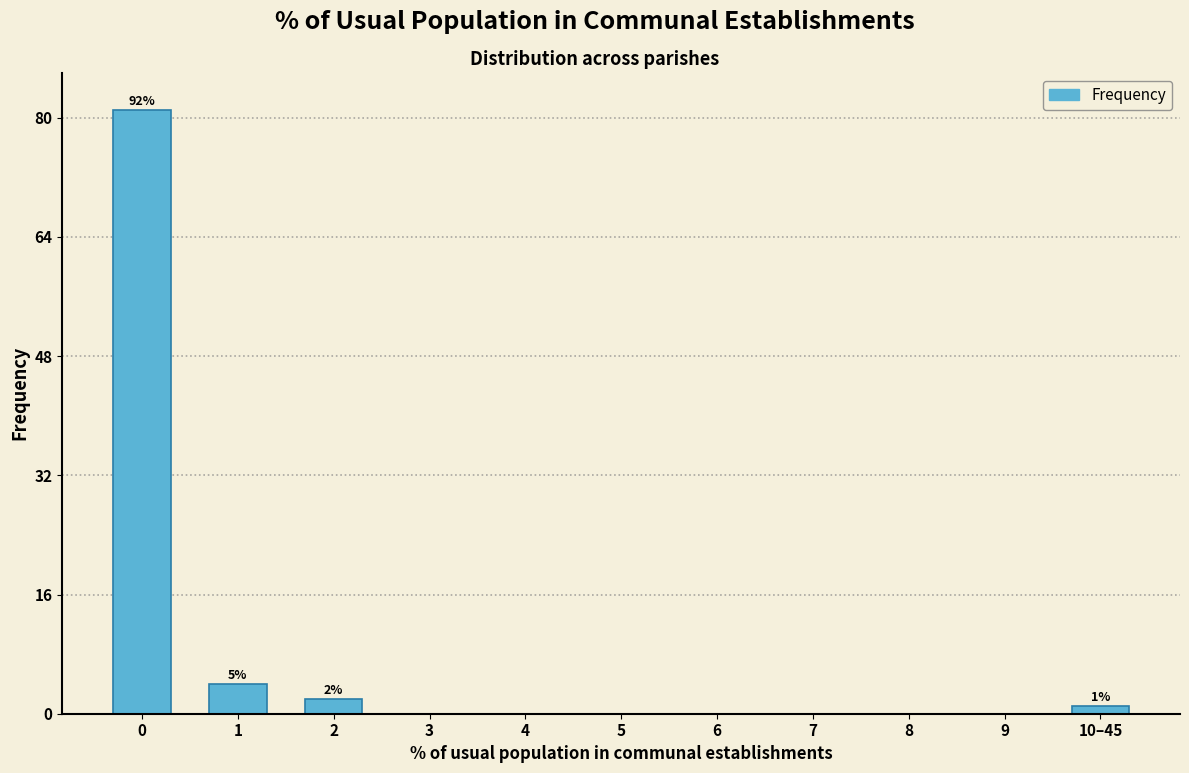

What is the sum of all values?

88